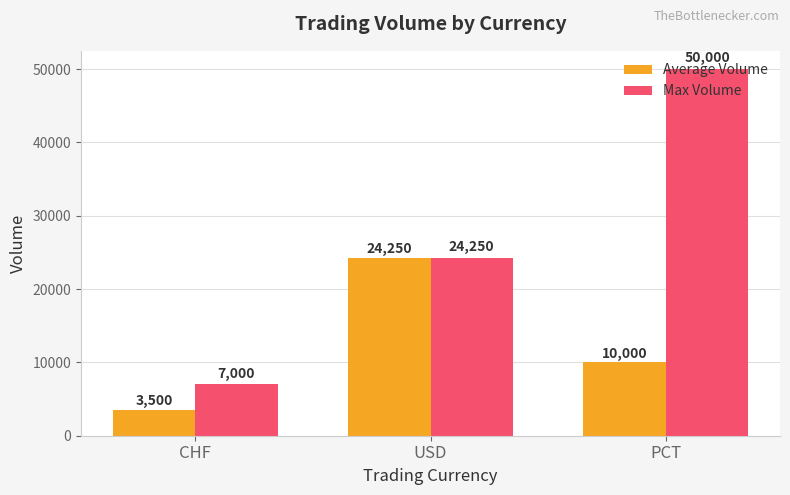

True or false: Average Volume has a value of 6102 at USD.

False